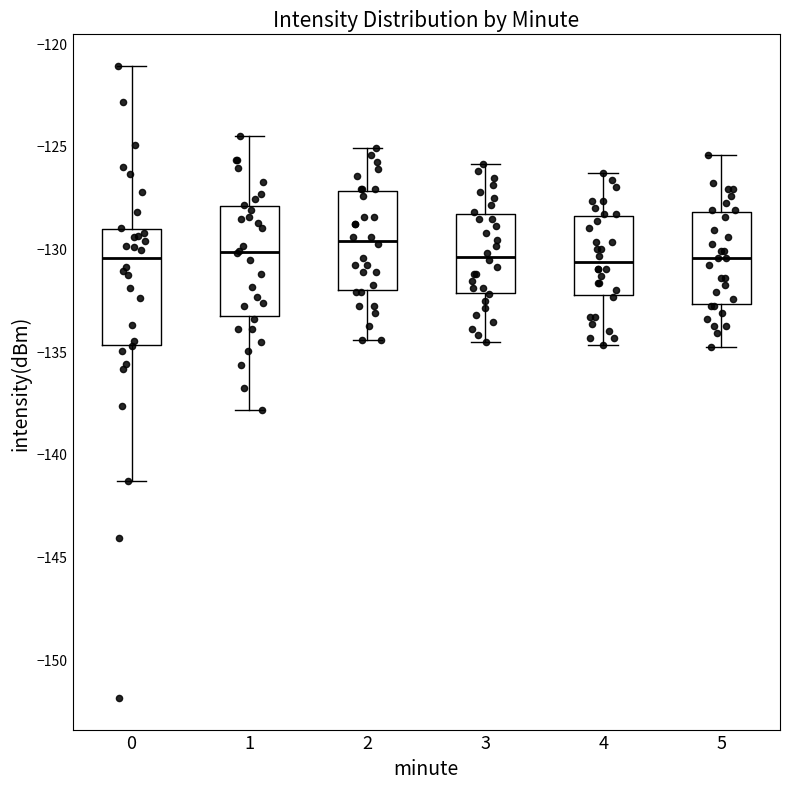

Where is the lower edge of the box at x = 3 on the y-axis? The values are not printed on the chart, so give them approximately, as read against the axis.

-132.0